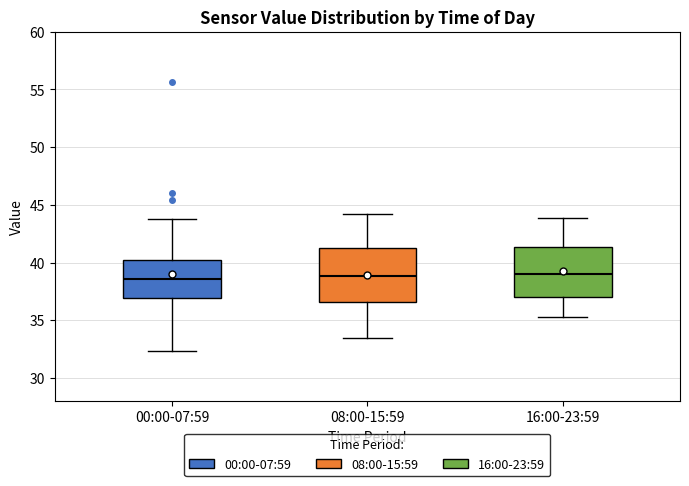

Reading left to right, transcribe this box plot: for each box, give where its median line is, the range the box spans, and where its two whiskers end, as read against the y-axis. The values are not printed on the chart, so give them approximately, as read against the axis.

00:00-07:59: median 38.5, box 37.0 to 40.0, whiskers 32.5 to 44.0
08:00-15:59: median 39.0, box 36.5 to 41.5, whiskers 33.5 to 44.0
16:00-23:59: median 39.0, box 37.0 to 41.5, whiskers 35.5 to 44.0